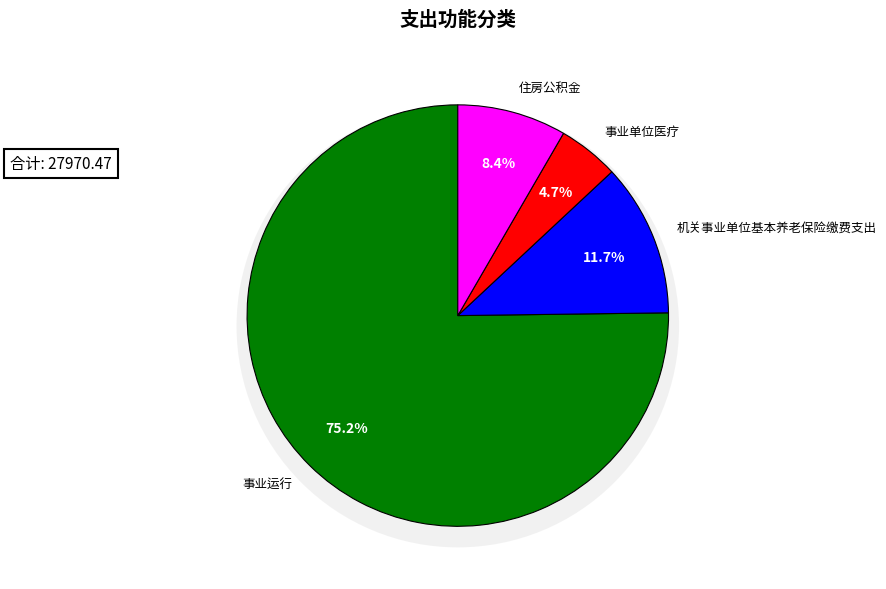

Which has a higher value, 事业运行 or 机关事业单位基本养老保险缴费支出?

事业运行